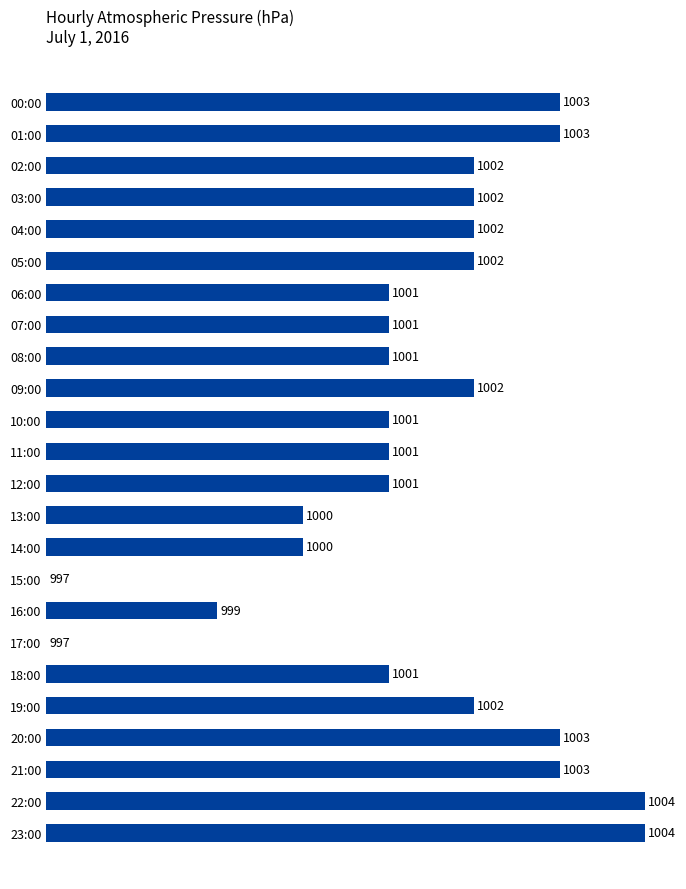

Are the bars horizontal?

Yes